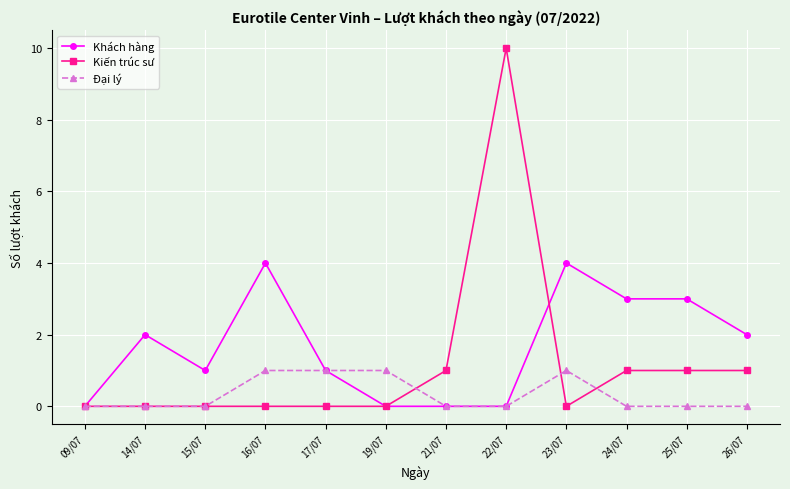

What is the label of the 4th point from the left?

16/07